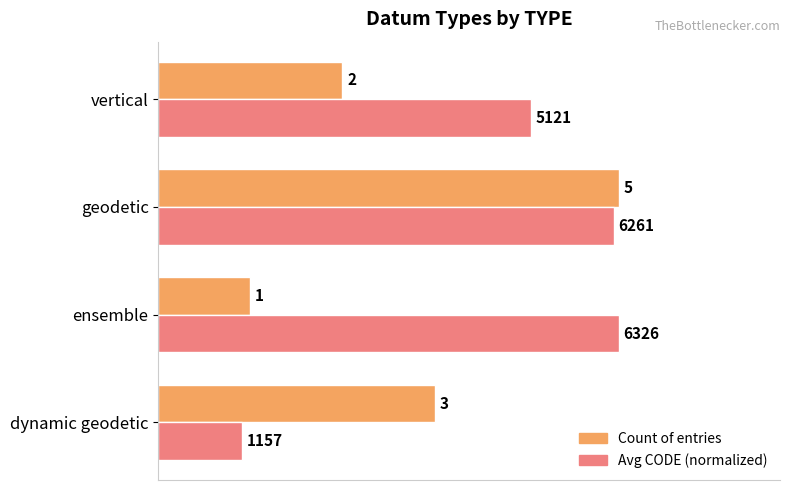

At which label does Count of entries reach its peak?

geodetic